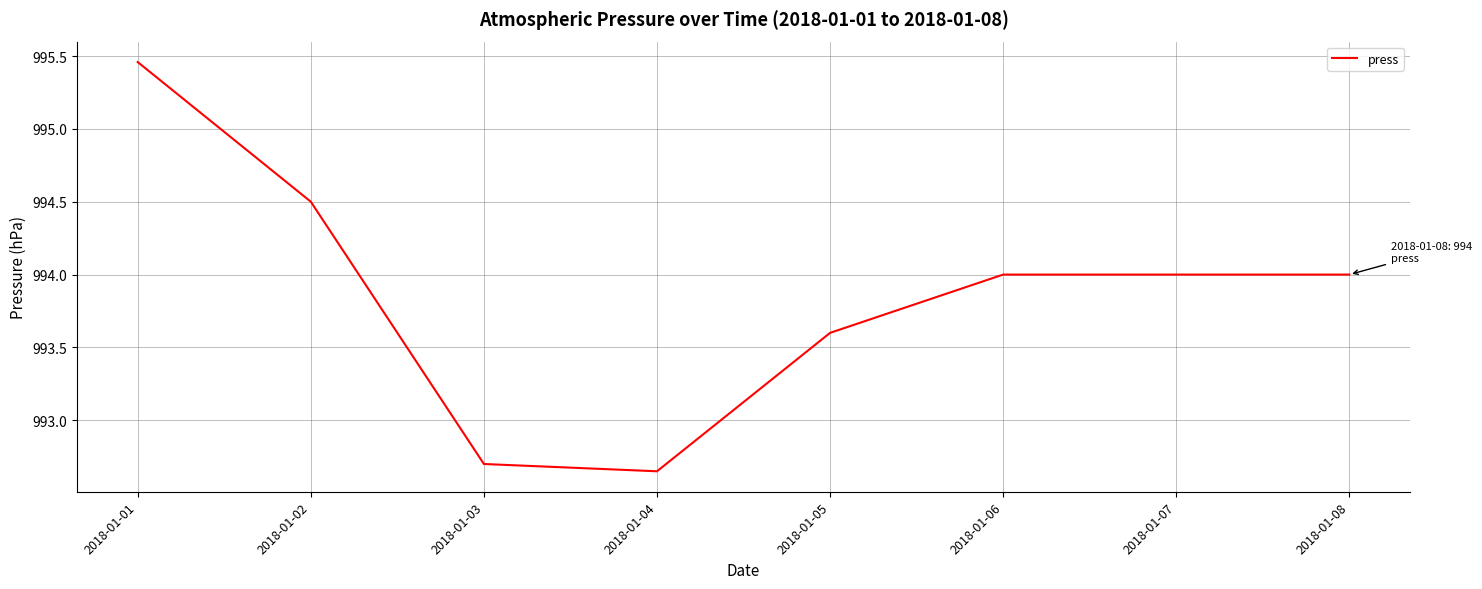

Which has a higher value, 2018-01-04 or 2018-01-01?

2018-01-01